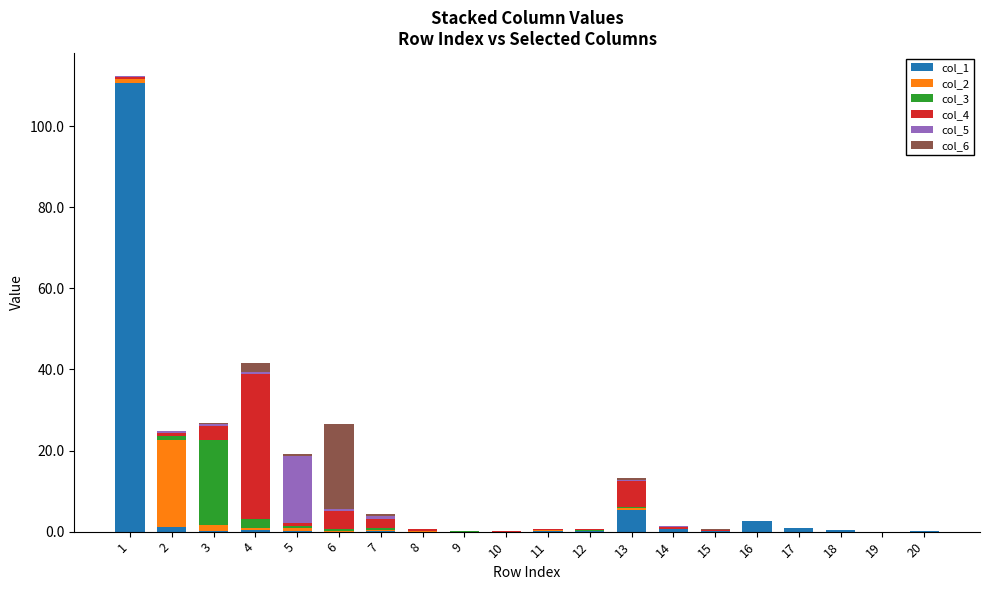

Is it true that col_1 equals 0.0 at 8?

True